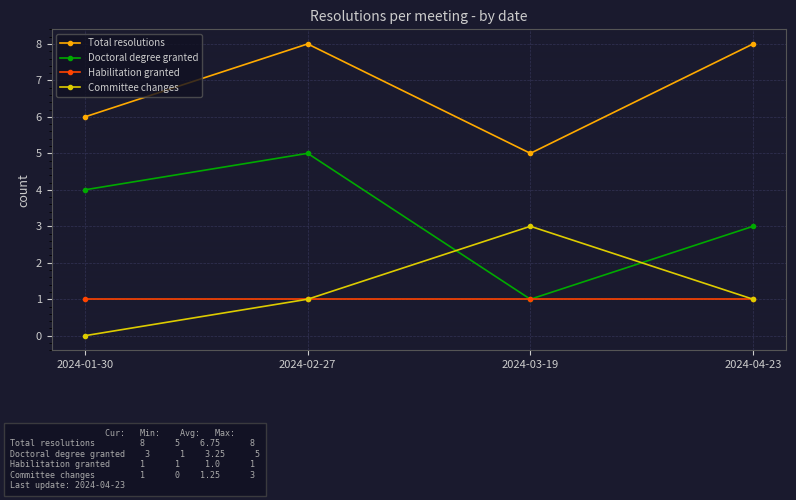

What is the total value across all series at 2024-02-27?

15